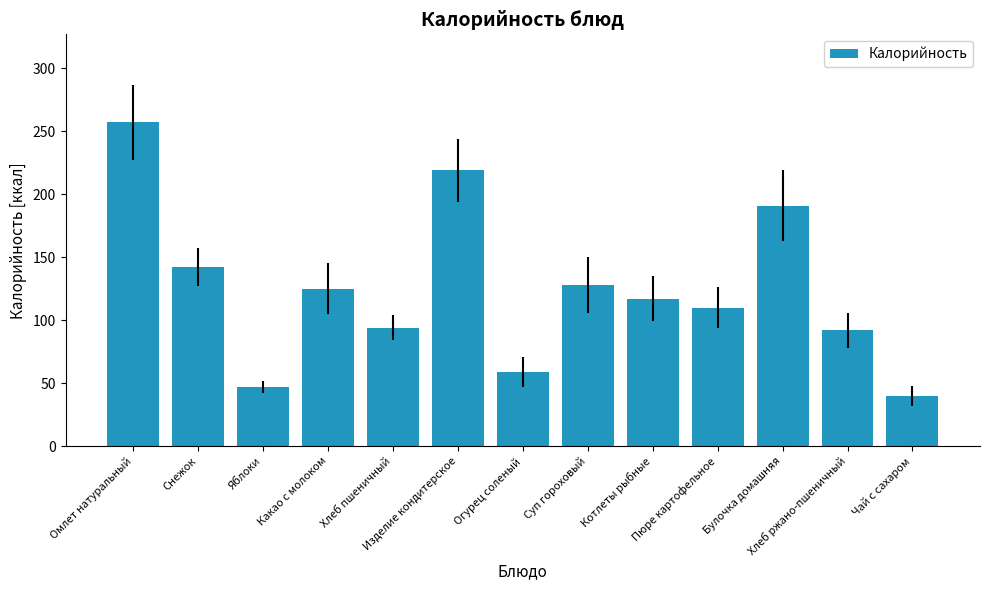

The chart shows a value of 114.6 at Булочка домашняя. True or false?

False